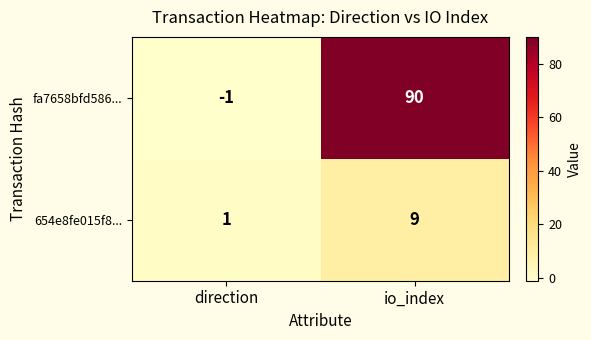

Reading left to right, what are all the values shown in this chart?

fa7658bfd586...: -1	90
654e8fe015f8...: 1	9